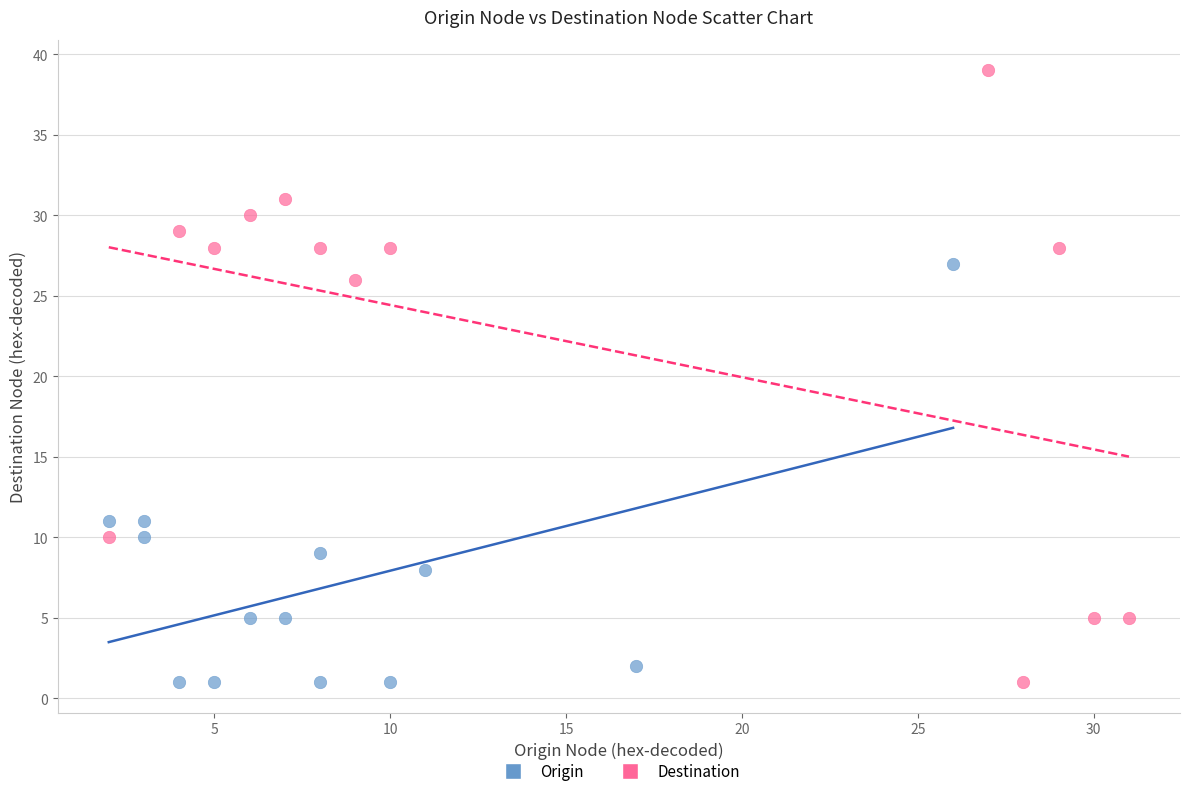

Which series reaches the maximum Y coordinate?

Destination